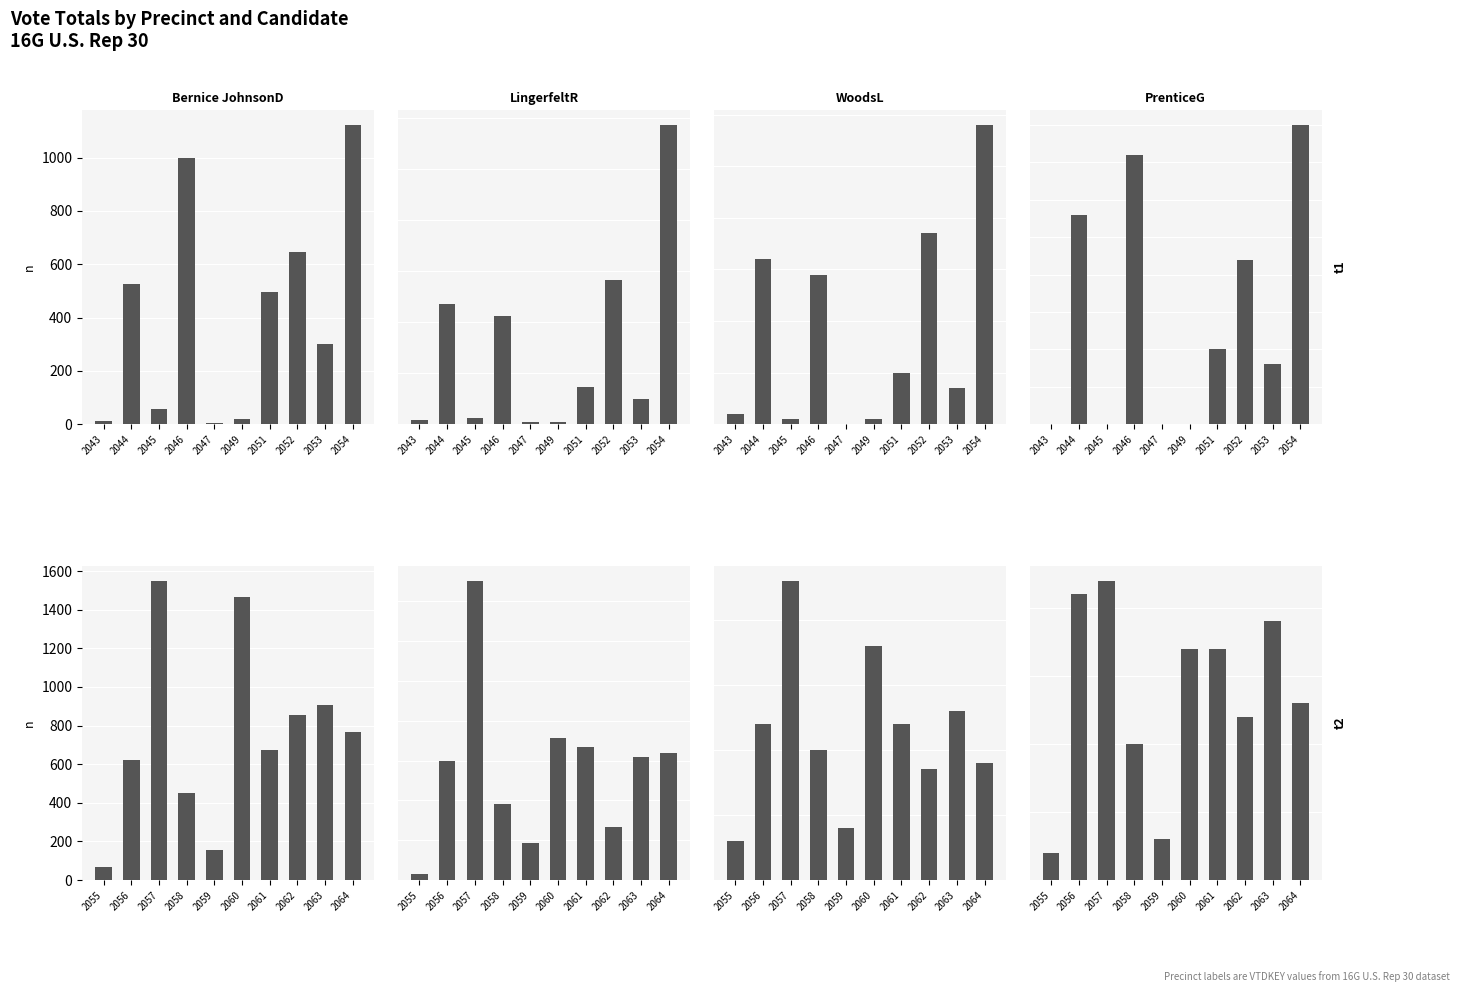

How many groups of bars are there?

10